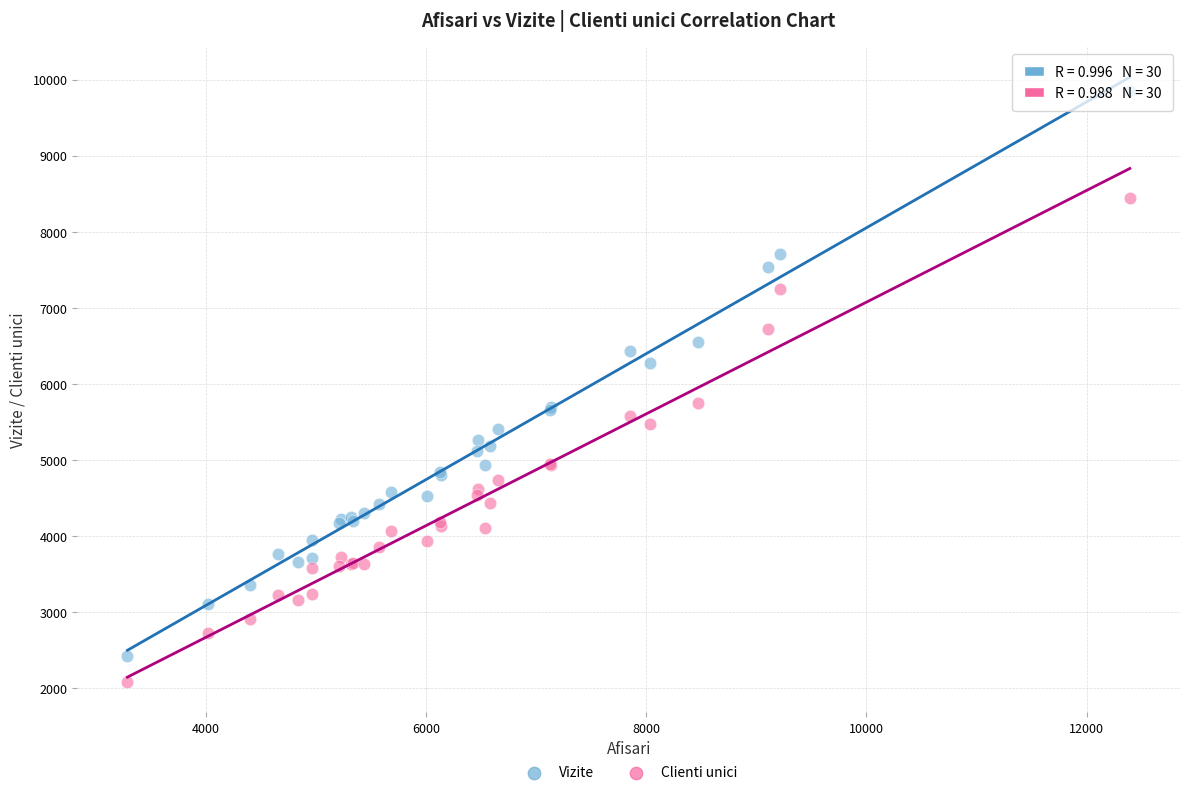

Which series contains the lowest Y value?

Clienti unici